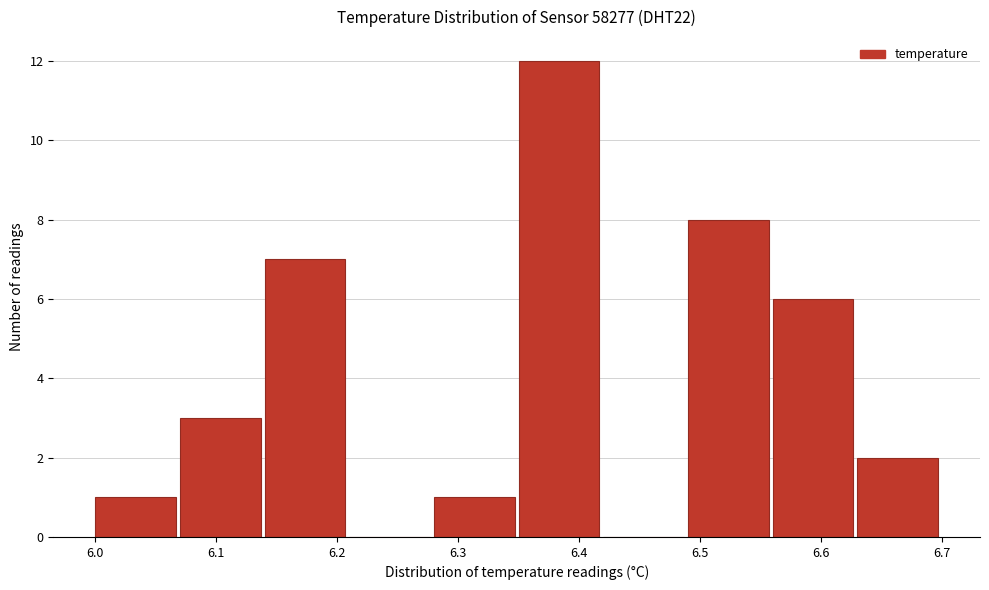

Reading left to right, list every bar in this chart as the range it spans on the x-axis followed by its height. The values are not printed on the chart, so give them approximately, as read against the axis.

6.00 to 6.07: 1
6.07 to 6.14: 3
6.14 to 6.21: 7
6.21 to 6.28: 0
6.28 to 6.35: 1
6.35 to 6.42: 12
6.42 to 6.49: 0
6.49 to 6.56: 8
6.56 to 6.63: 6
6.63 to 6.70: 2